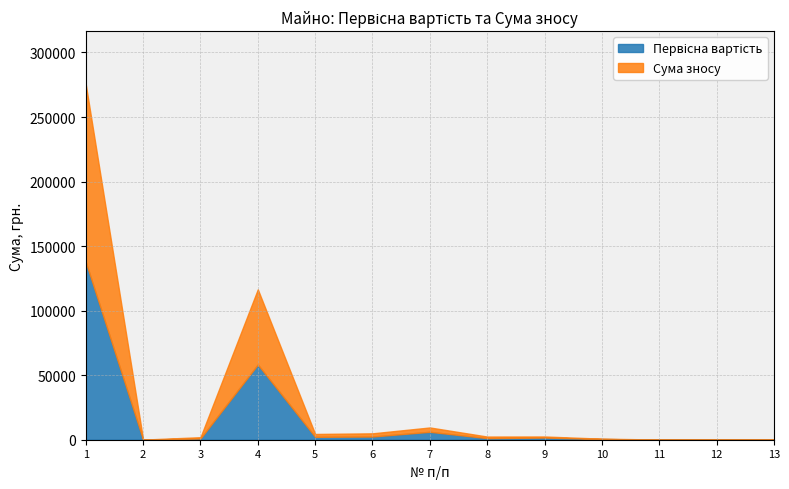

How many interior local peaks does the Сума зносу series have?

2